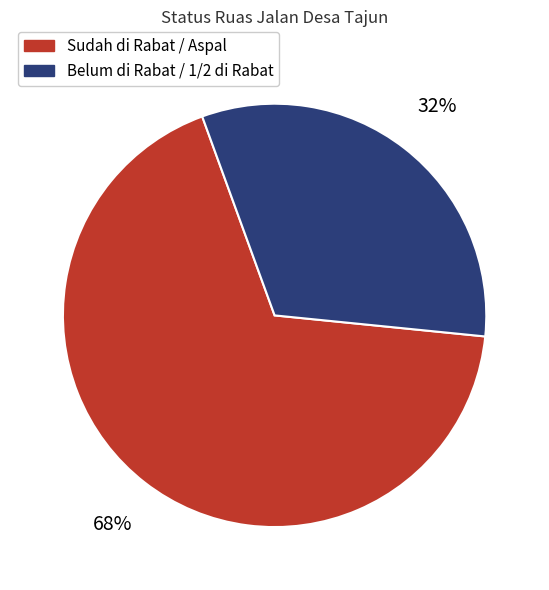

How many segments does this pie chart have?

2